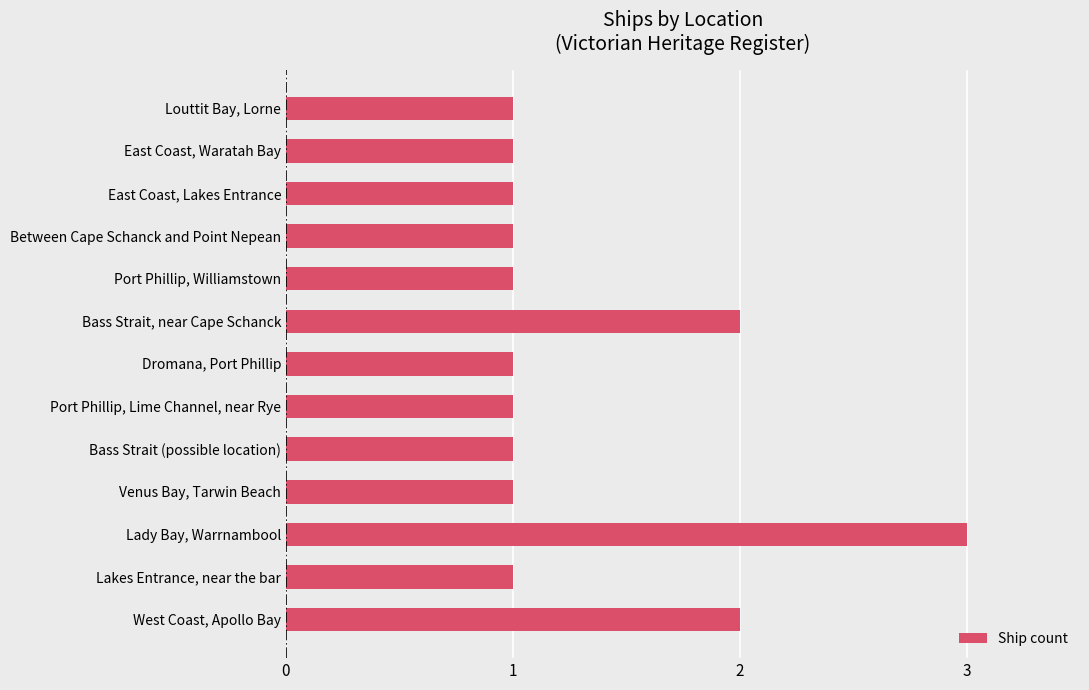

What is the greatest value displayed?

3